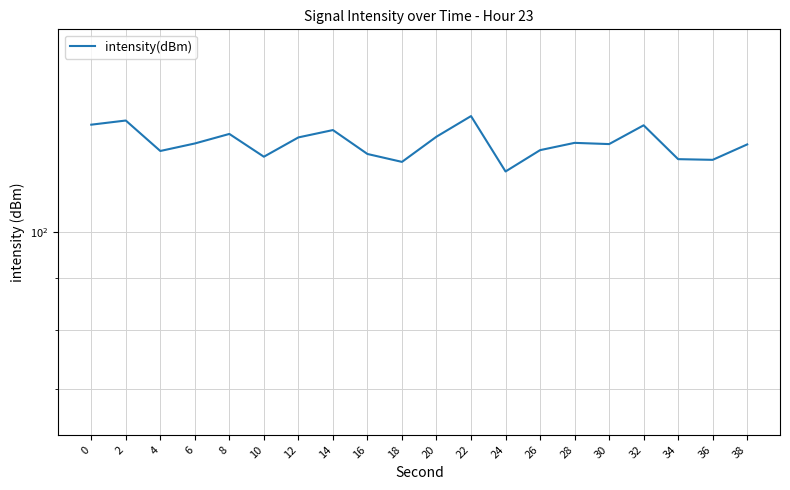

At which category does the data reach its first local valley?

4